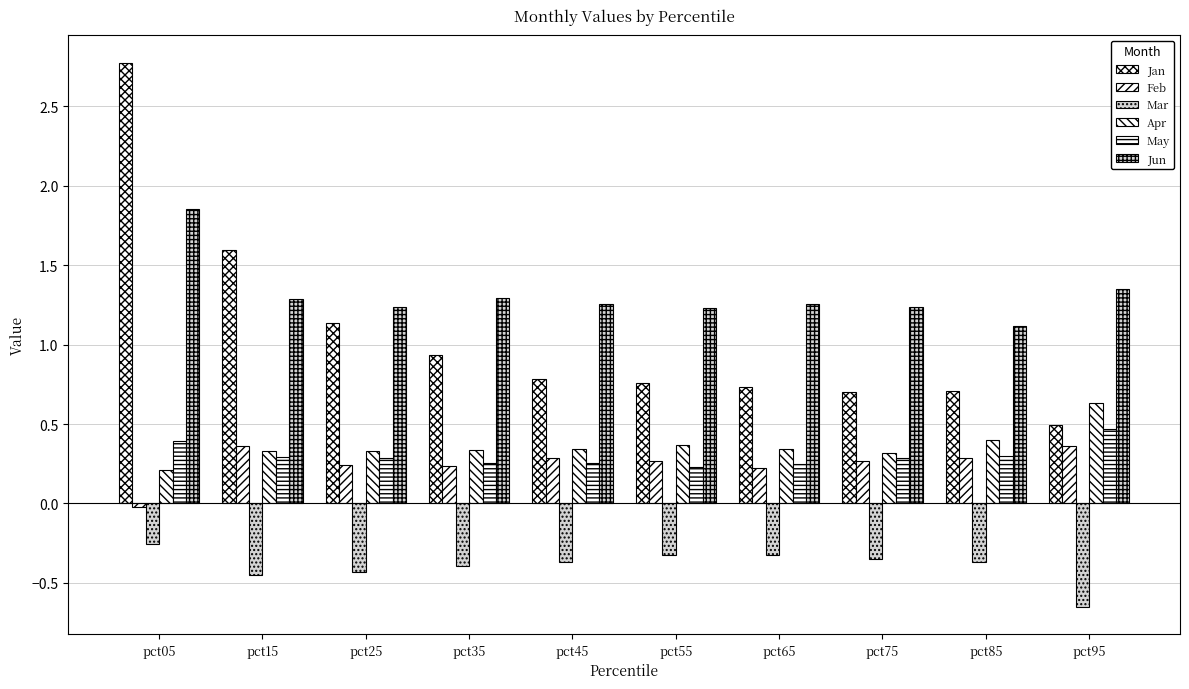

How many series are shown in this chart?

6